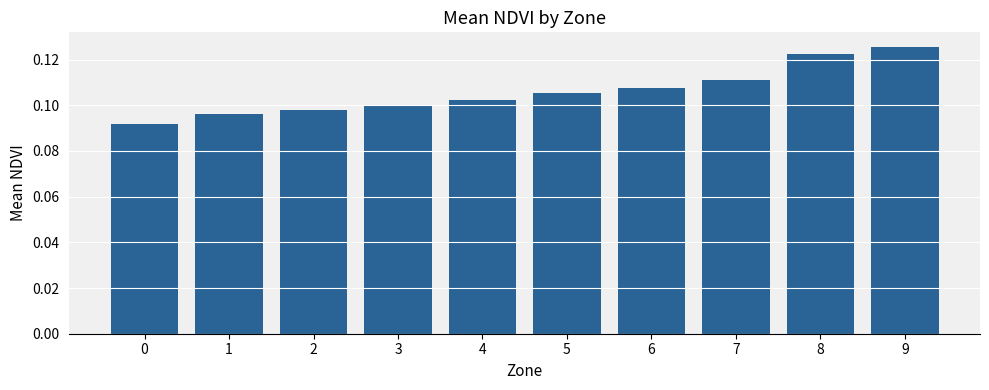

True or false: the data shows 0.1 at 3.

True